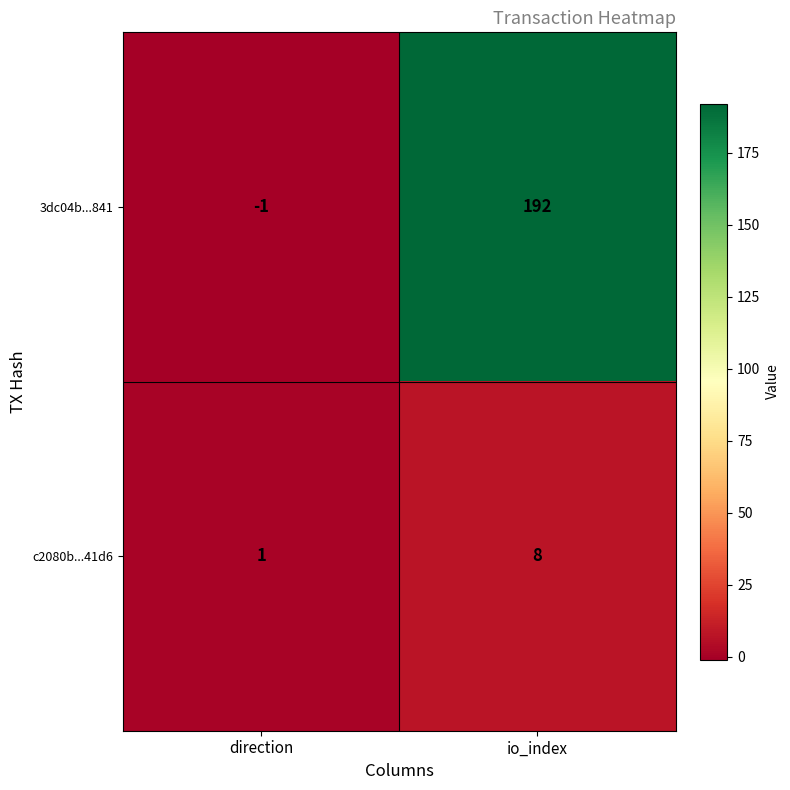

Between direction and io_index, which series saw the biggest shift?

3dc04b...841